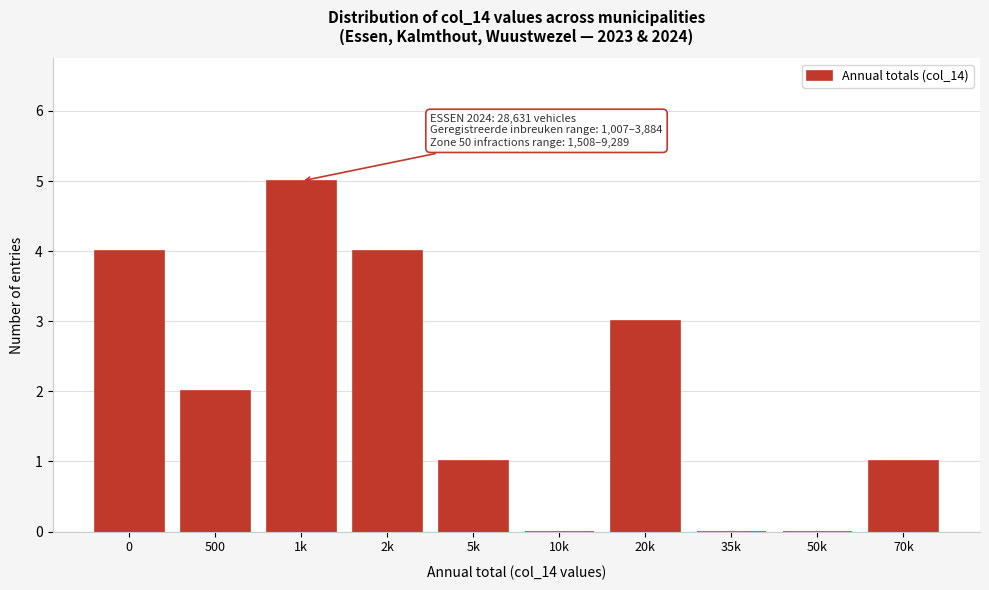

Reading left to right, extract all data points from this chart.

0=4	500=2	1k=5	2k=4	5k=1	10k=0	20k=3	35k=0	50k=0	70k=1